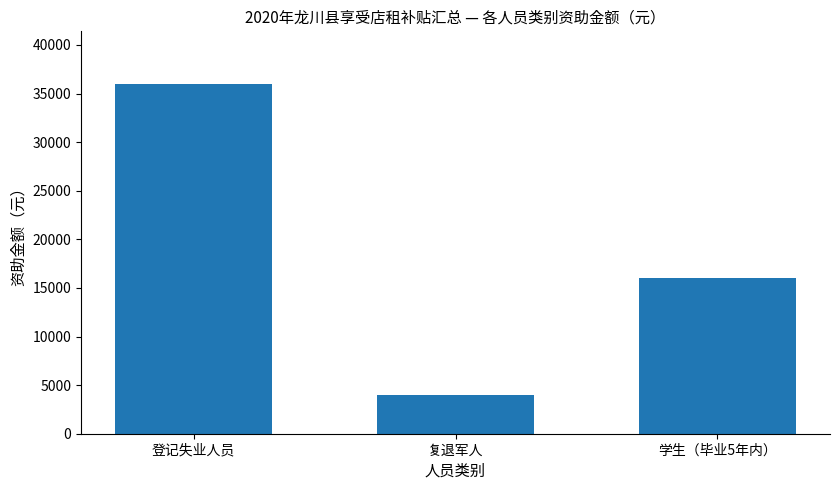

Rank the categories by value from lowest to highest.

复退军人, 学生（毕业5年内）, 登记失业人员